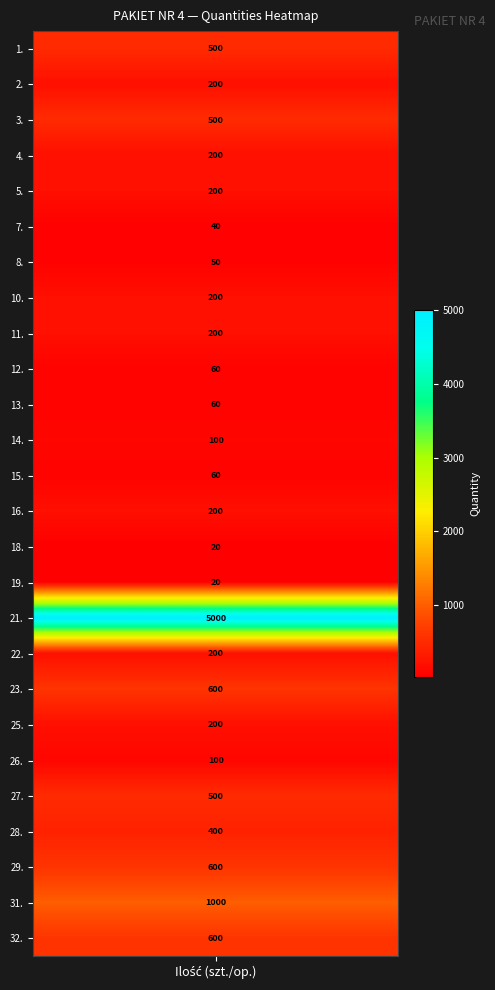

Where is the data nearest to the value 2510?

31.